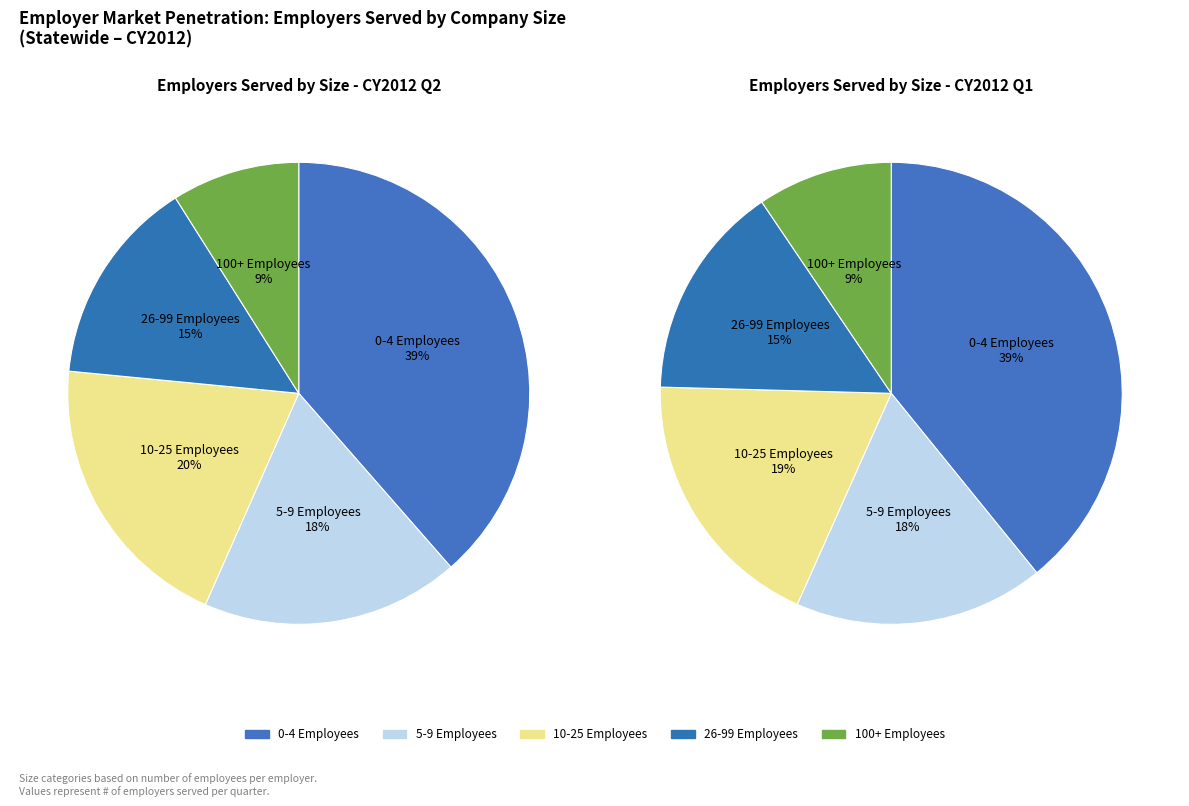

What is the total percentage of 100+ Employees and 5-9 Employees?

27.0%